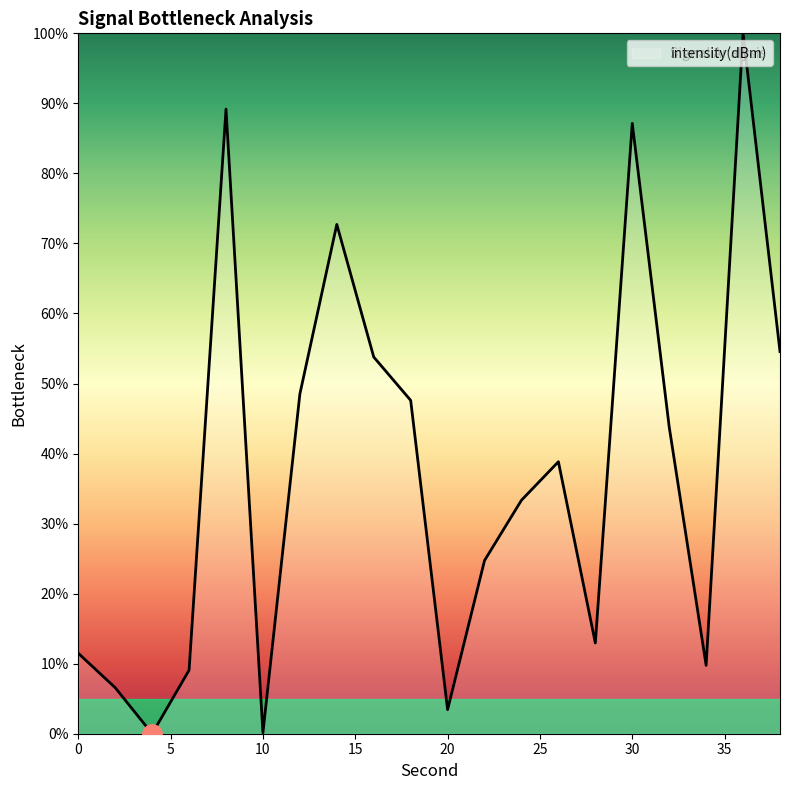

What is the difference between the maximum and minimum values?

100.0